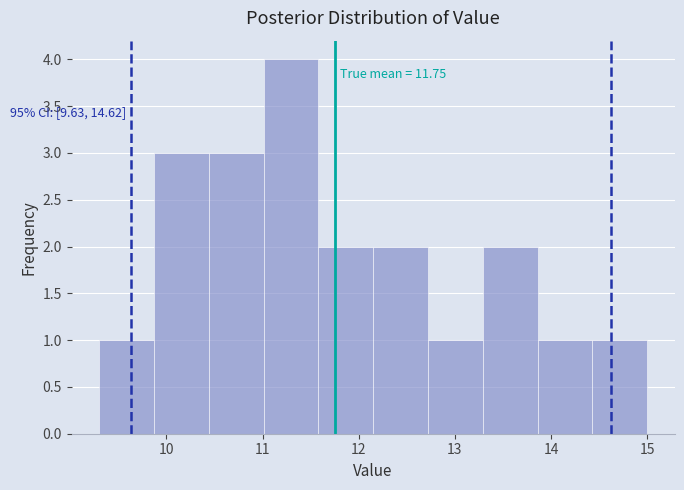

Which range on the x-axis has the tallest bar?

11.01 to 11.58